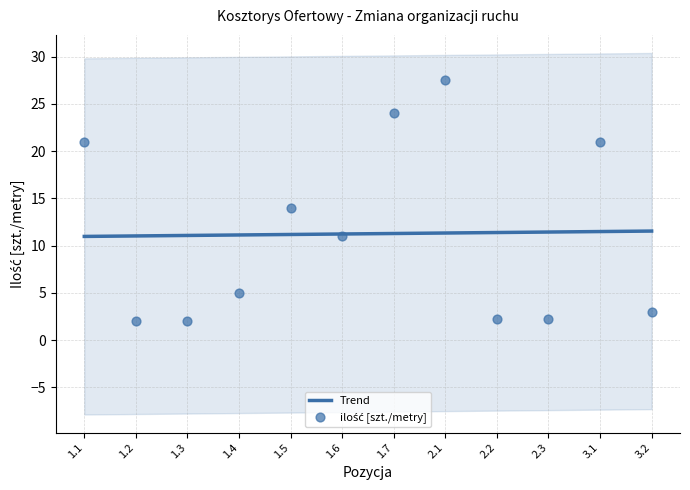

Which series has the widest spread of Y values?

ilość [szt./metry]